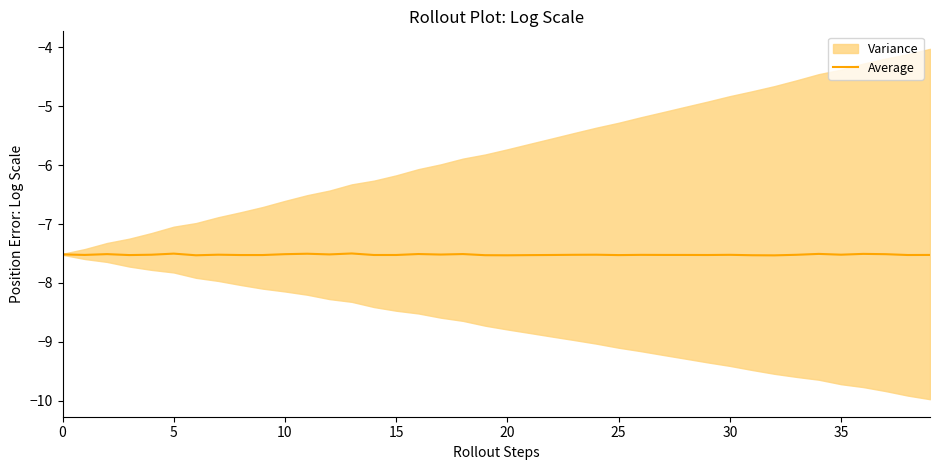

What is the highest value of the Average series?

-7.5